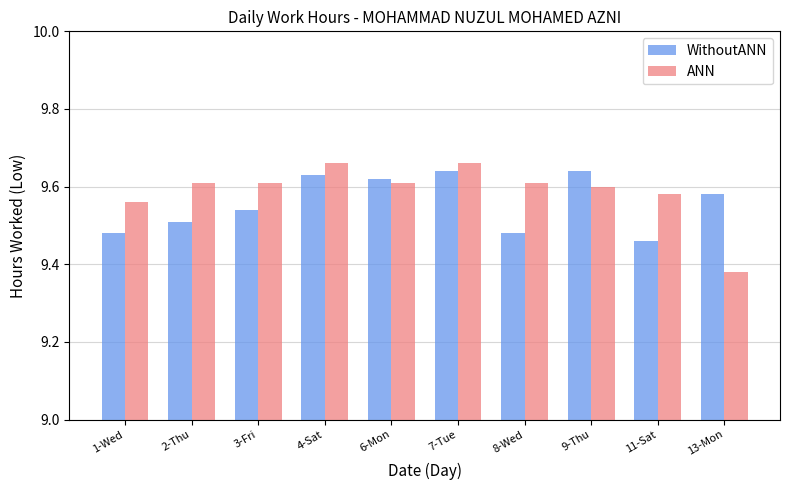

Which series has the largest range (max minus min)?

ANN